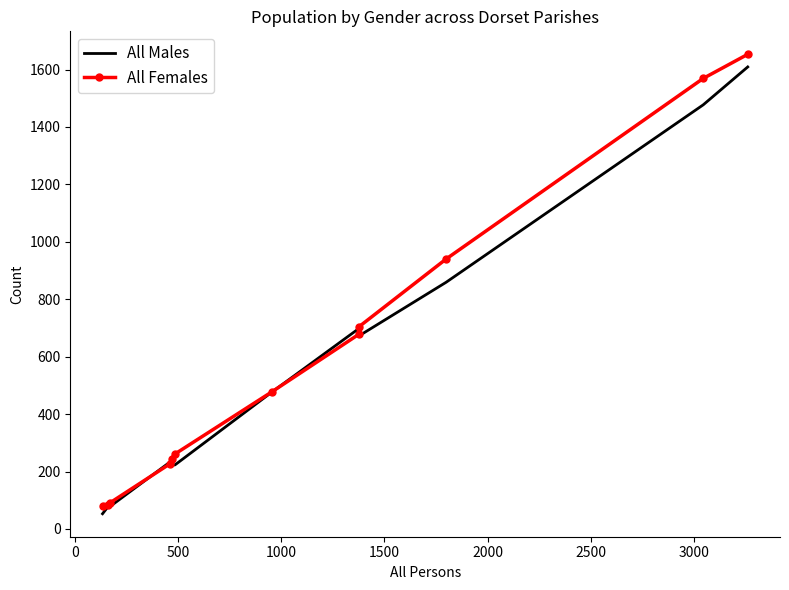

What is the difference between the second highest and second lowest values in the All Females series?

1487